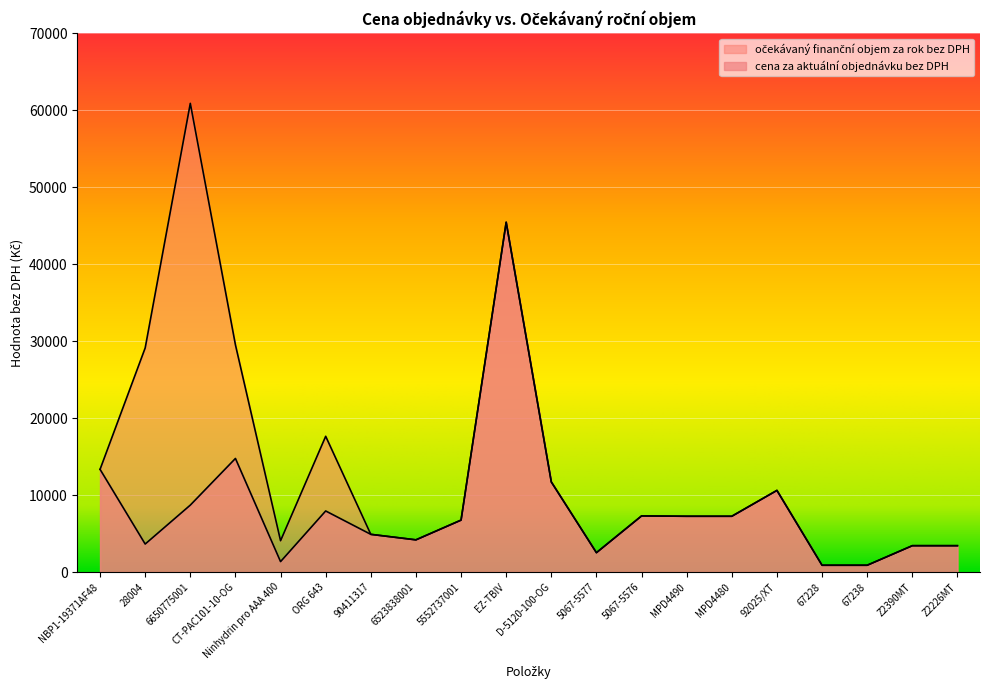

At which label does cena za aktuální objednávku bez DPH first exceed 7250?

NBP1-19371AF48